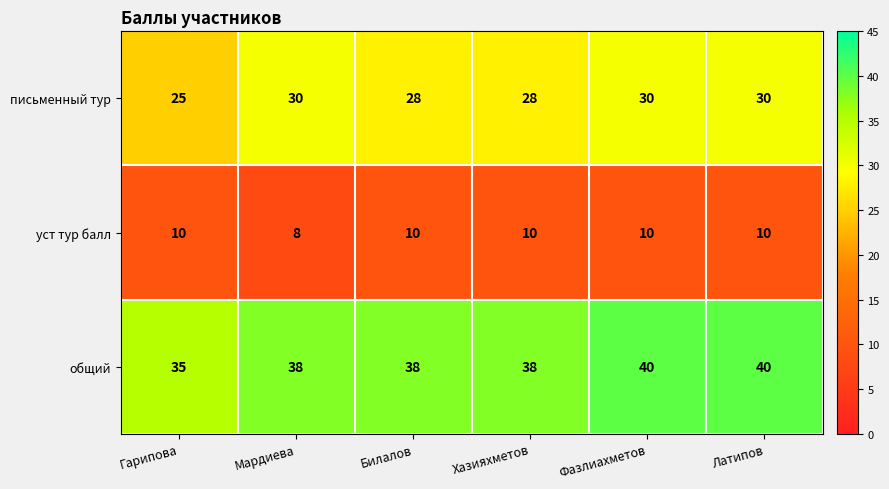

Count the уст тур балл values in the range 10 to 11.

5